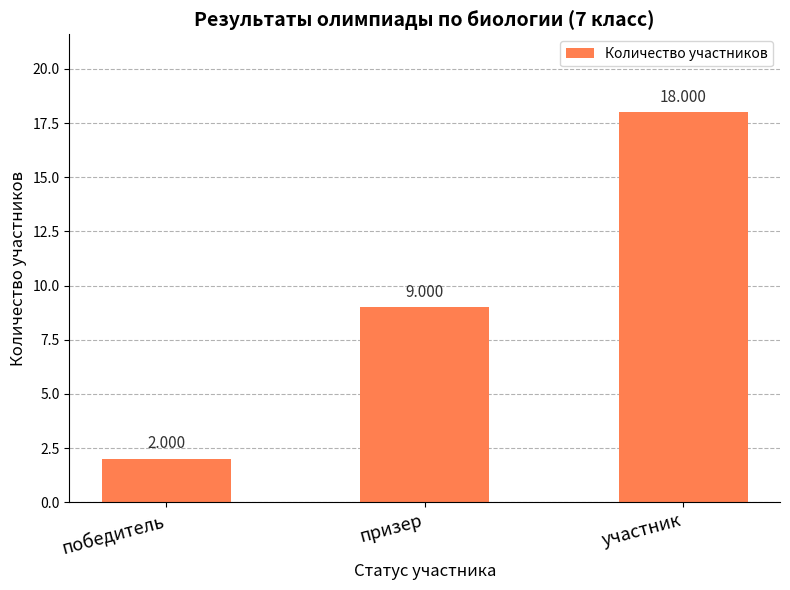

Reading left to right, what are all the values shown in this chart?

победитель=2	призер=9	участник=18